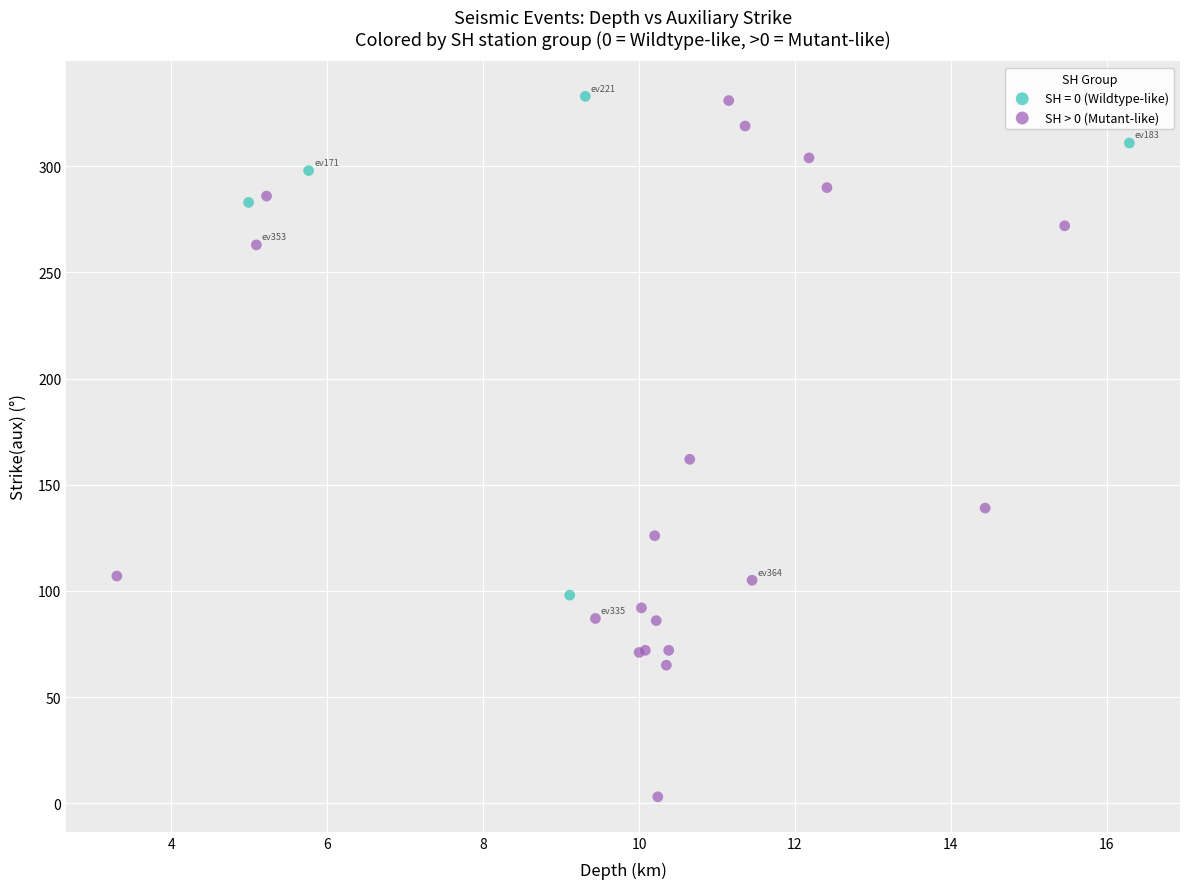

Which series reaches the minimum Y coordinate?

SH > 0 (Mutant-like)